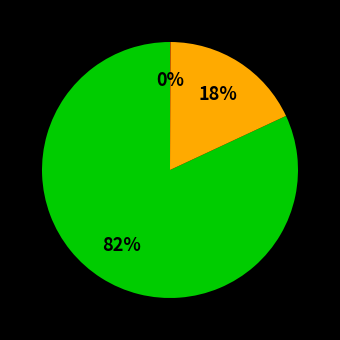

Does any single category account for the majority?

Yes